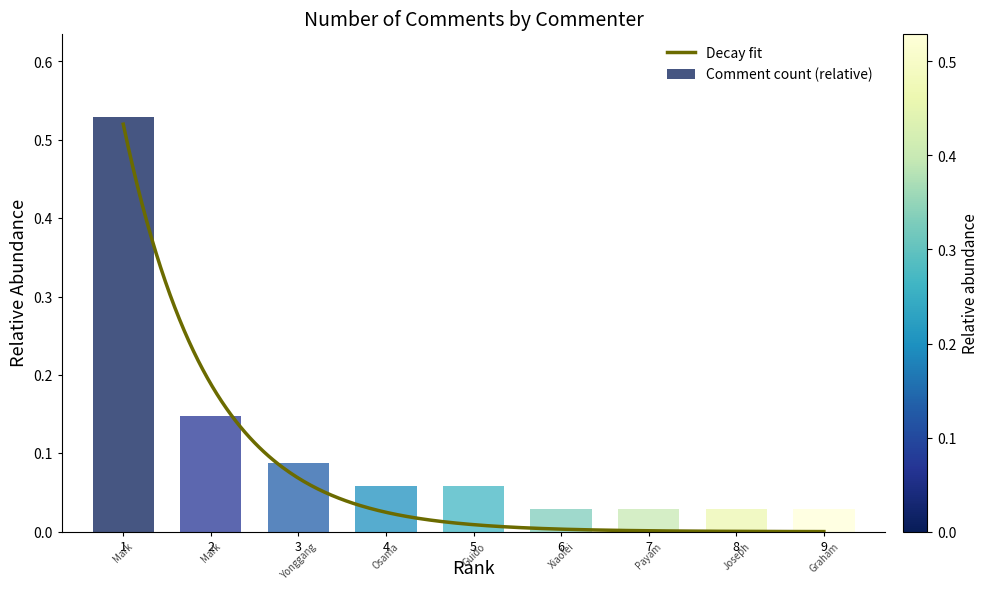

Reading right to left, list all the values displayed in this chart.

0.0	0.0	0.0	0.0	0.1	0.1	0.1	0.1	0.5